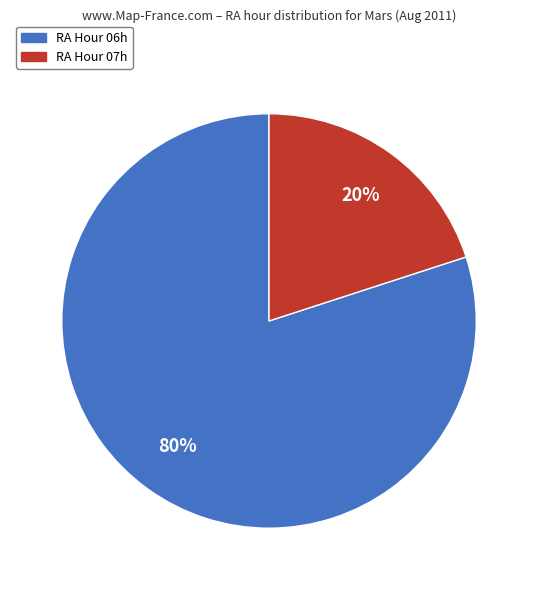

To the nearest percent, what is the difference between the largest and smallest slice percentages?

60%